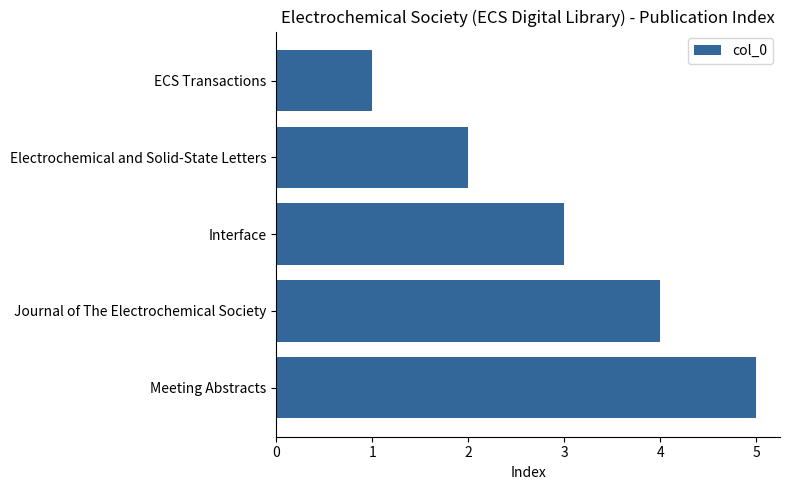

What is the sum of all values?

15